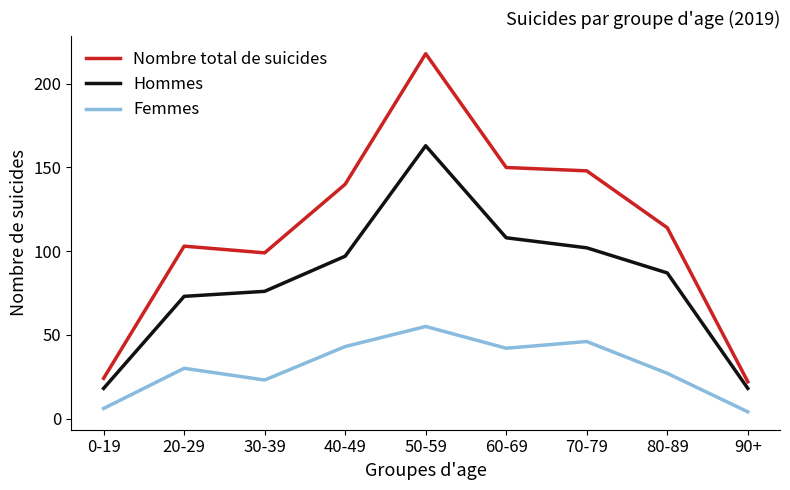

True or false: Hommes and Nombre total de suicides intersect in this chart.

False